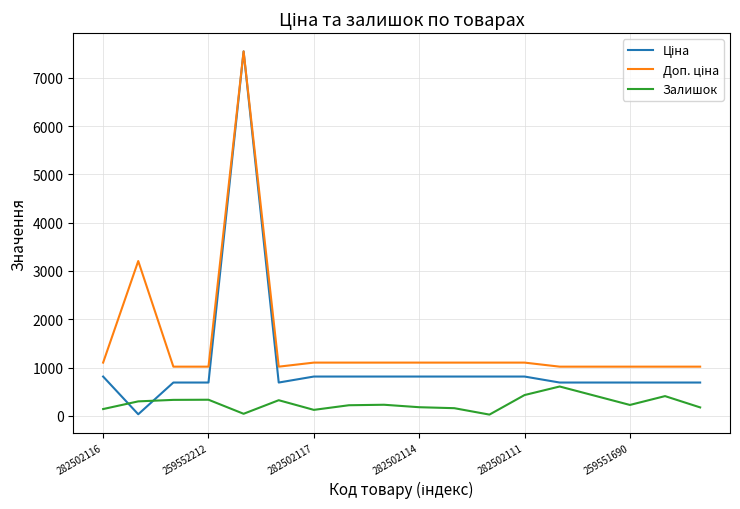

What is the greatest value displayed?

7545.9